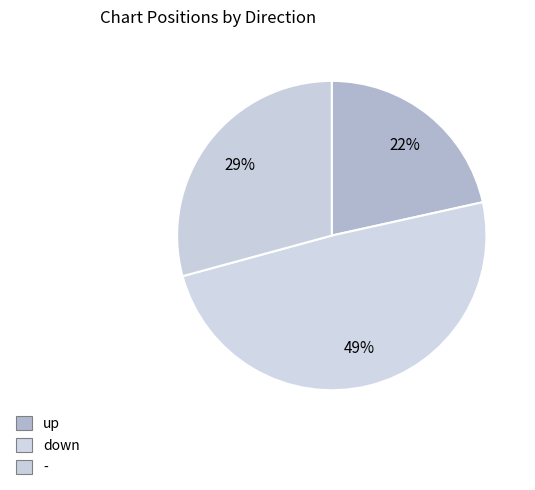

Does up represent more than half of the total?

No